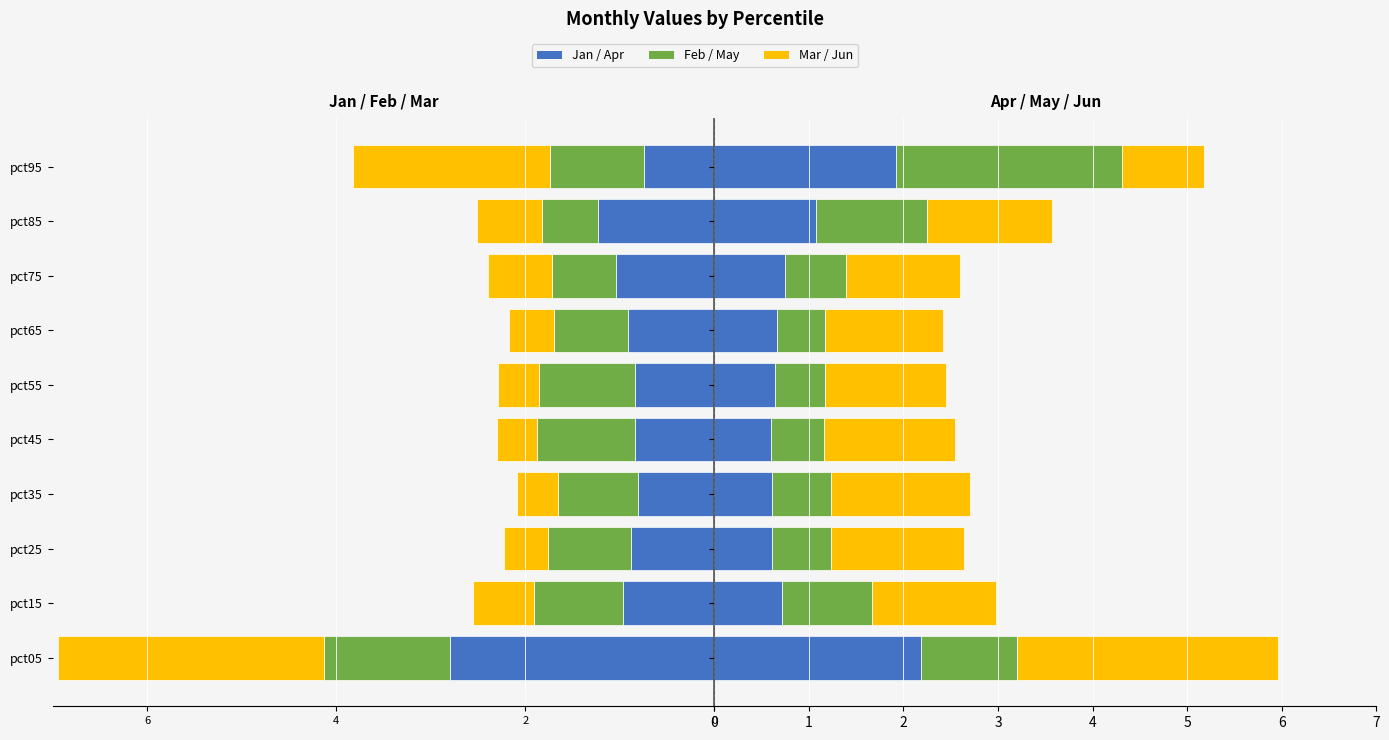

Does the chart contain stacked bars?

No